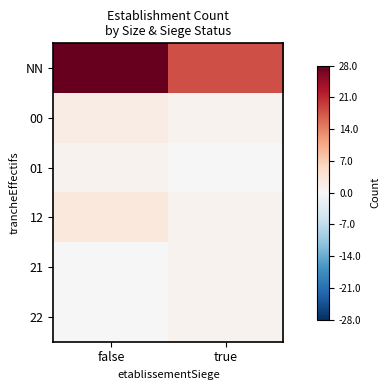

Rank the series at true from highest to lowest value.

NN, 00, 12, 21, 22, 01